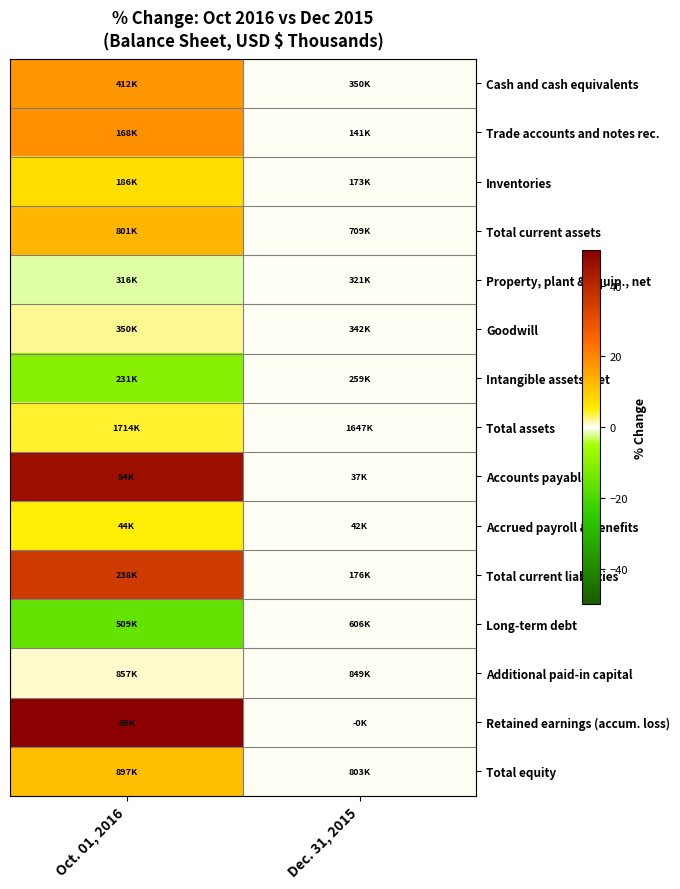

Reading left to right, extract all data points from this chart.

Cash and cash equivalents: Oct. 01, 2016=17.7	Dec. 31, 2015=0.0
Trade accounts and notes rec.: Oct. 01, 2016=18.5	Dec. 31, 2015=0.0
Inventories: Oct. 01, 2016=7.4	Dec. 31, 2015=0.0
Total current assets: Oct. 01, 2016=13.0	Dec. 31, 2015=0.0
Property, plant & equip., net: Oct. 01, 2016=-1.8	Dec. 31, 2015=0.0
Goodwill: Oct. 01, 2016=2.3	Dec. 31, 2015=0.0
Intangible assets, net: Oct. 01, 2016=-10.8	Dec. 31, 2015=0.0
Total assets: Oct. 01, 2016=4.1	Dec. 31, 2015=0.0
Accounts payable: Oct. 01, 2016=46.3	Dec. 31, 2015=0.0
Accrued payroll & benefits: Oct. 01, 2016=4.9	Dec. 31, 2015=0.0
Total current liabilities: Oct. 01, 2016=35.4	Dec. 31, 2015=0.0
Long-term debt: Oct. 01, 2016=-16.0	Dec. 31, 2015=0.0
Additional paid-in capital: Oct. 01, 2016=1.0	Dec. 31, 2015=0.0
Retained earnings (accum. loss): Oct. 01, 2016=16645.7	Dec. 31, 2015=0.0
Total equity: Oct. 01, 2016=11.7	Dec. 31, 2015=0.0